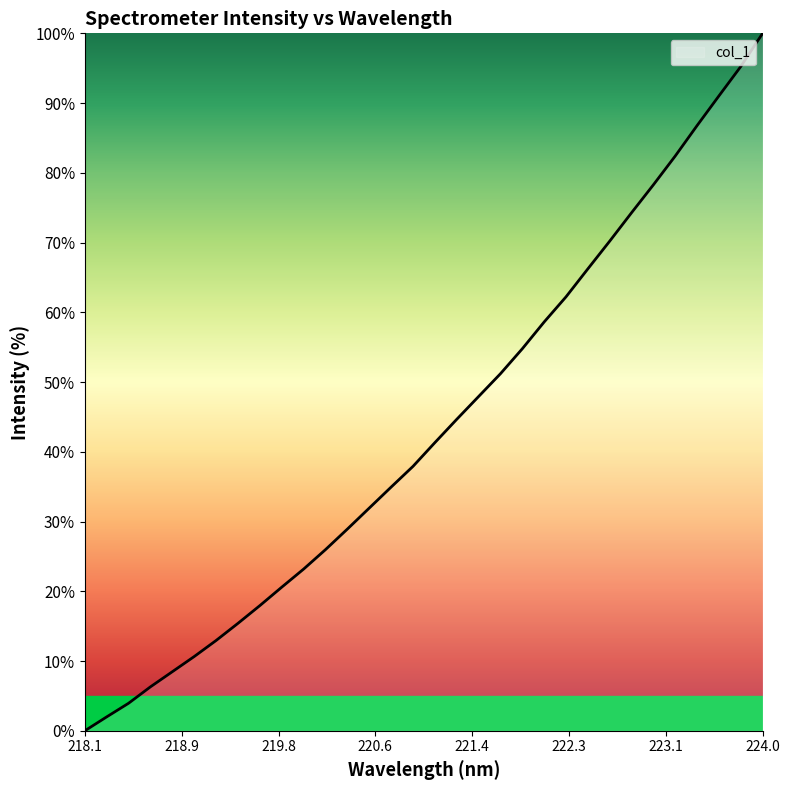

What is the difference between the maximum and minimum values?

100.0